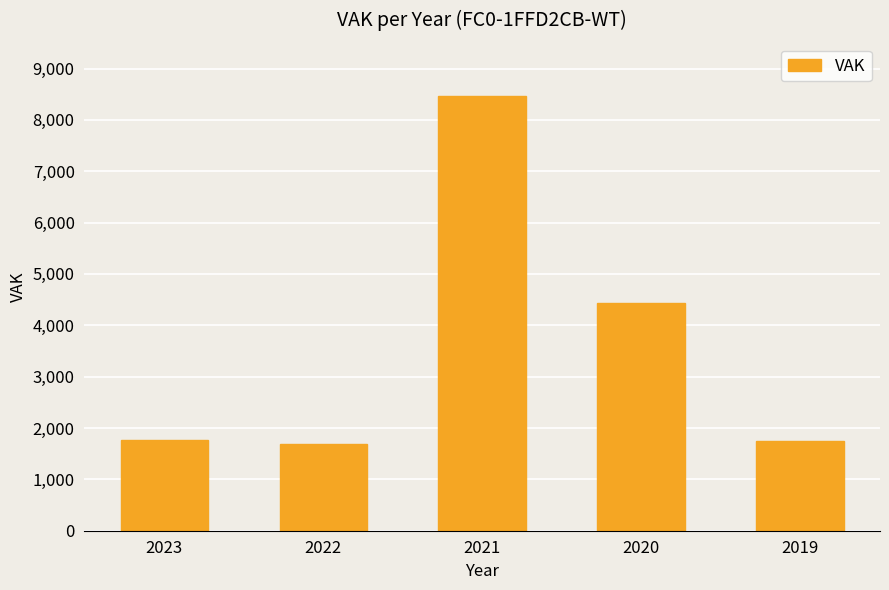

Is it true that the value at 2023 is 1761?

True